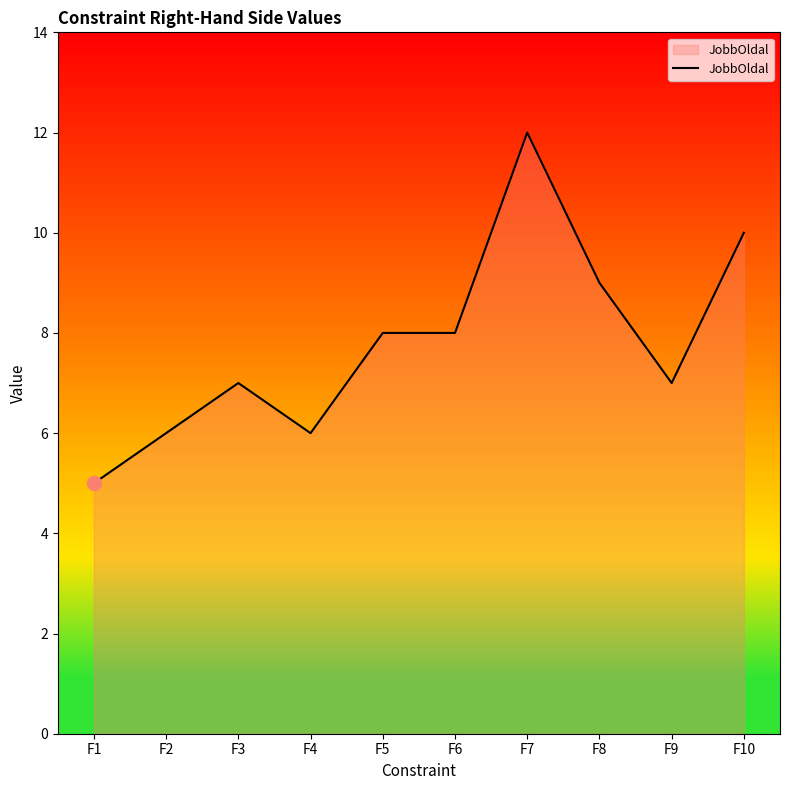

What is the difference between the maximum and minimum values?

7